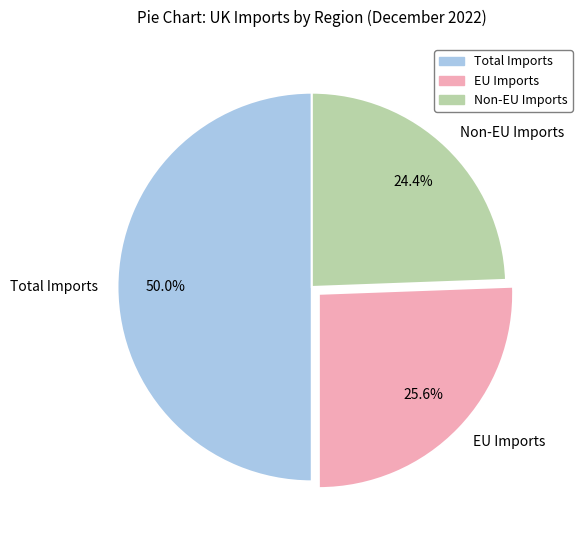

What is the total percentage of Total Imports and EU Imports?

75.6%